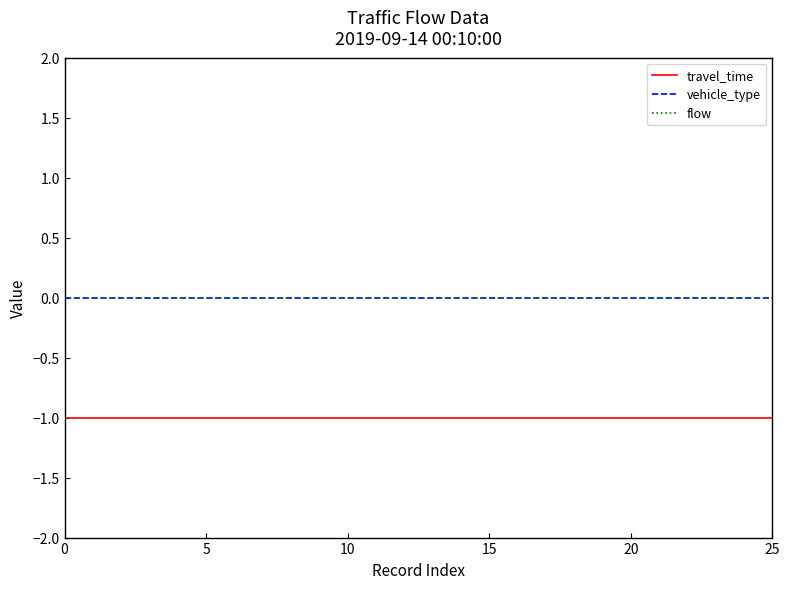

Does the chart have visible grid lines?

No